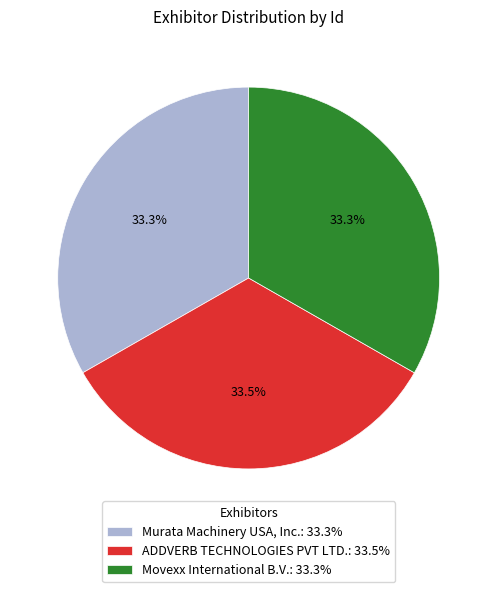

True or false: Movexx International B.V. accounts for 22% of the total.

False